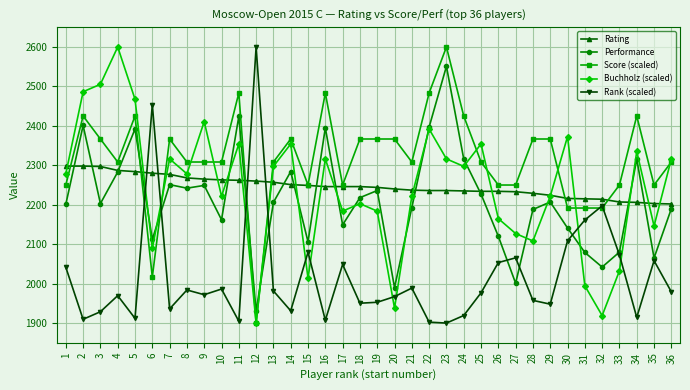

Which series changed the most between 14 and 32?

Buchholz (scaled)